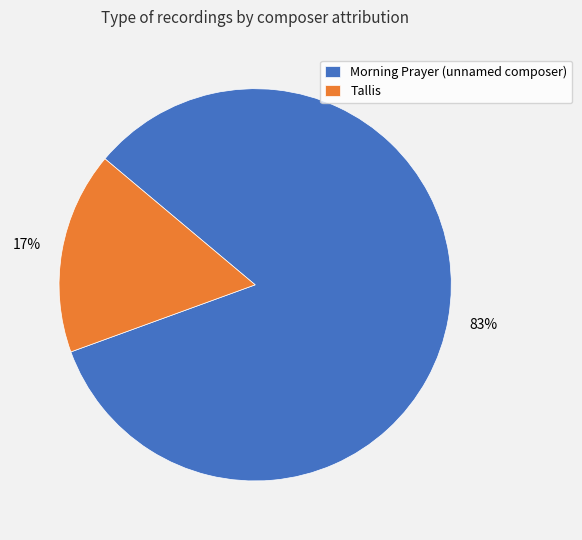

To the nearest percent, what is the average slice percentage?

50%